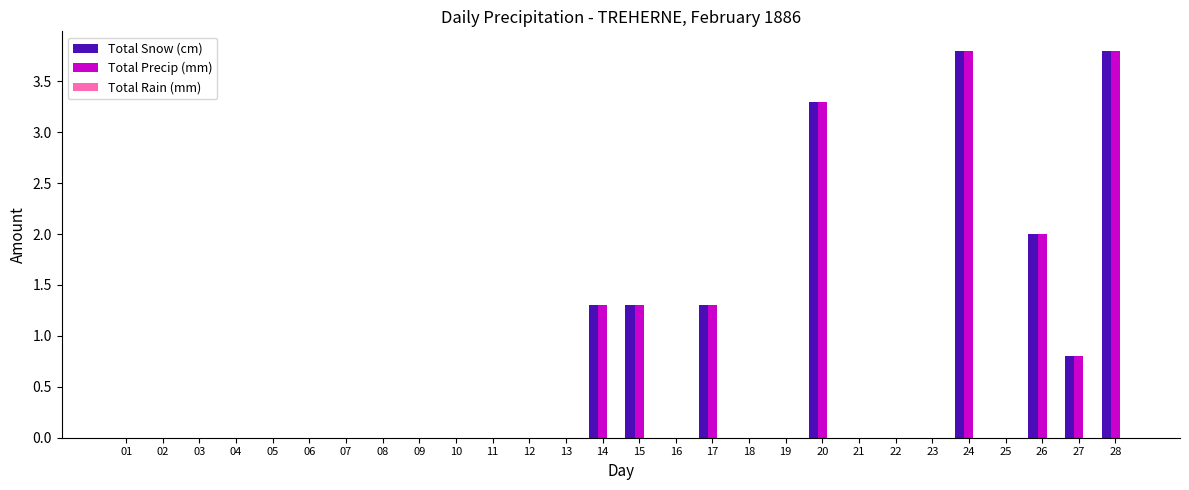

The Total Precip (mm) series shows 0.0 at 23. True or false?

True